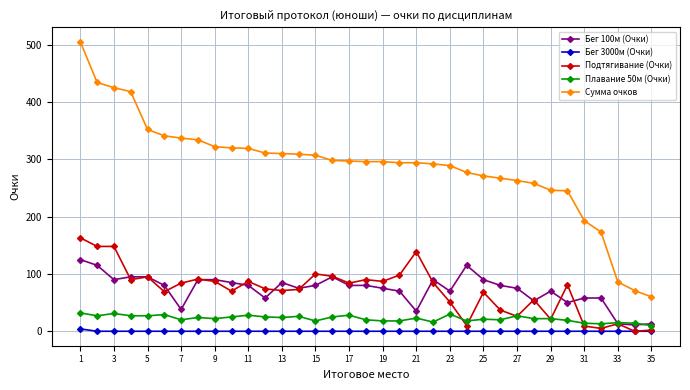

Count the number of data series in this chart.

5